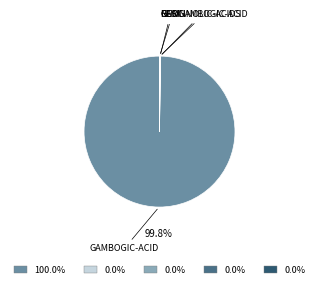

Is there a majority slice in this chart?

Yes